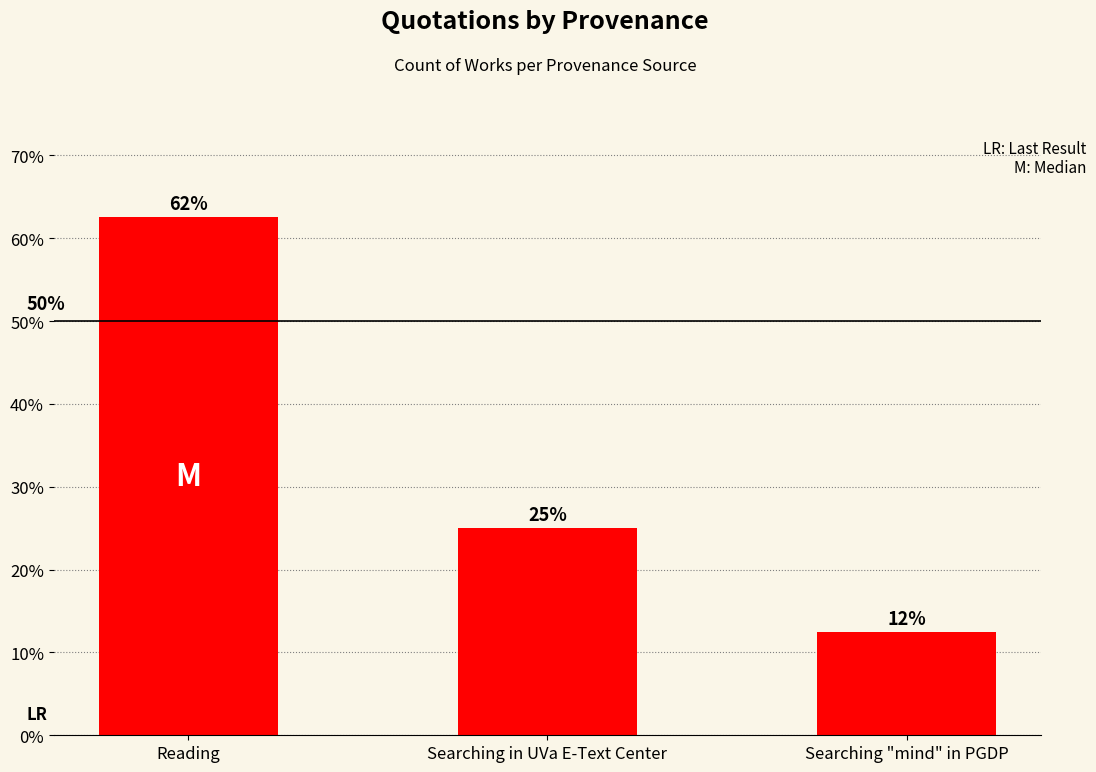

Are the bars horizontal?

No